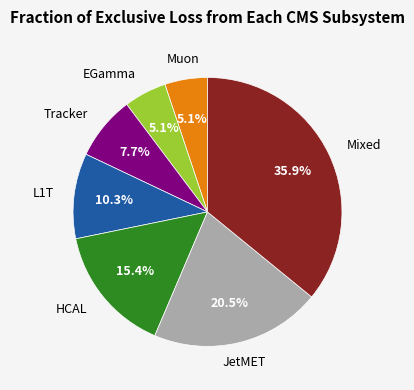

Is there any slice that represents more than half of the pie?

No